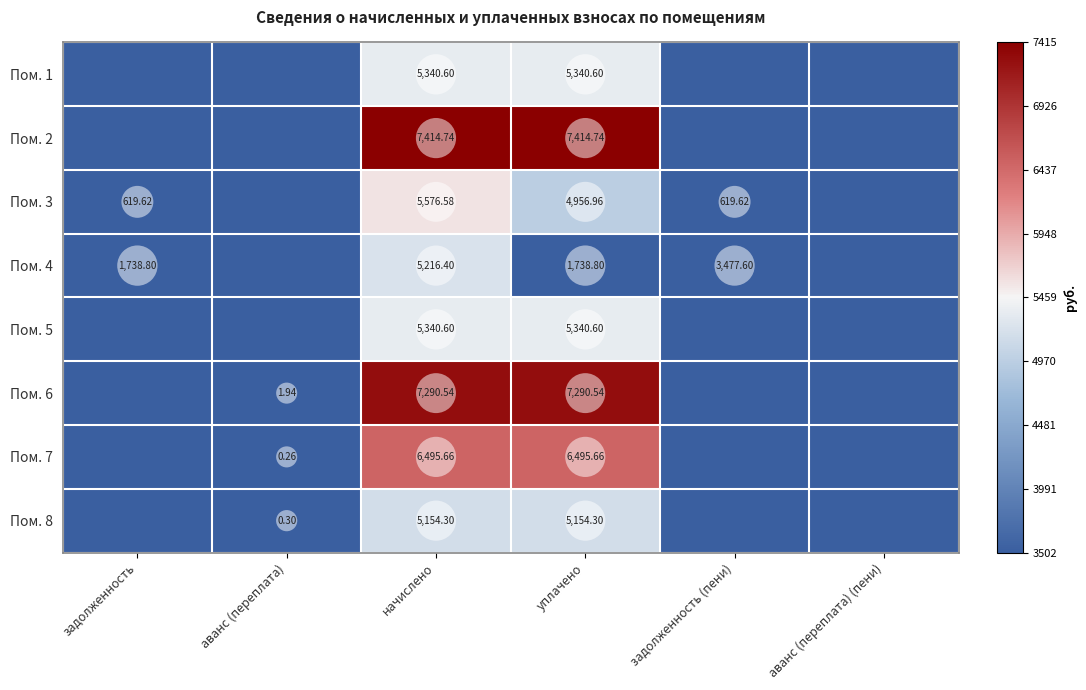

At which category is the sum across all series the highest?

начислено